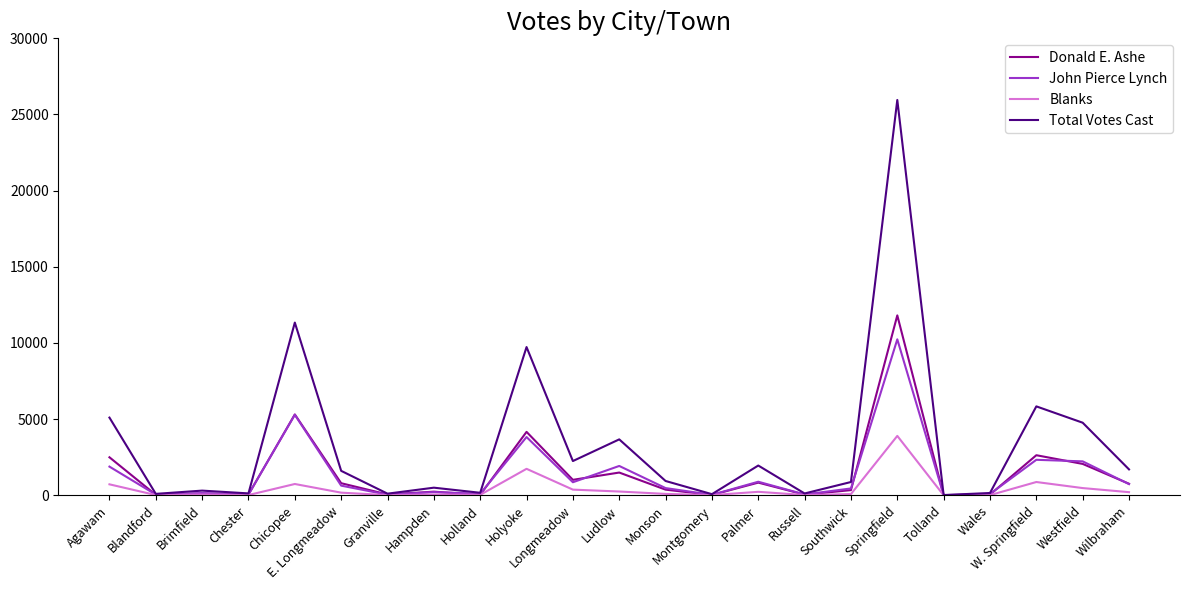

Where does the Total Votes Cast series first go above 941?

Agawam